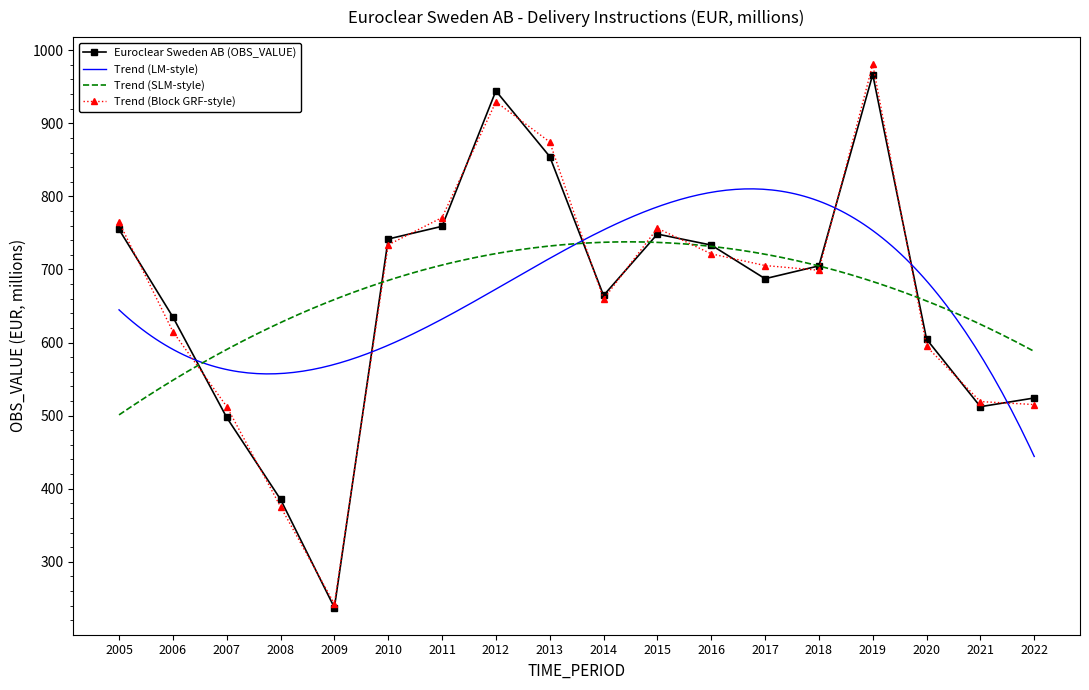

What is the sum of the values at 2012 and 2015?

1692.8